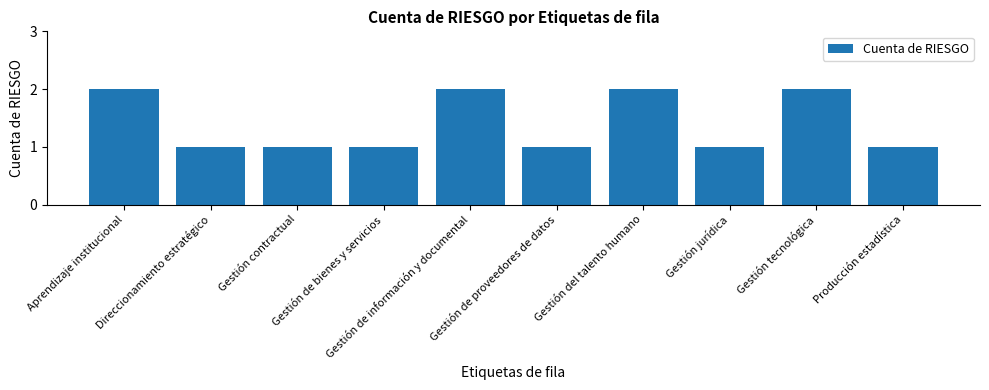

What is the ratio of the value at Gestión tecnológica to the value at Gestión contractual?

2.0